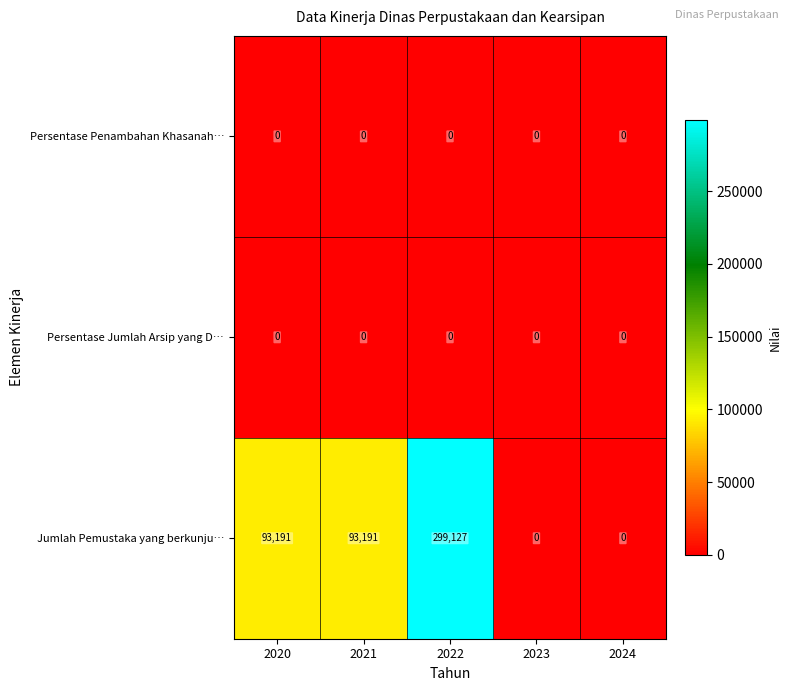

Which series has the largest total across all categories?

Jumlah Pemustaka yang berkunju…